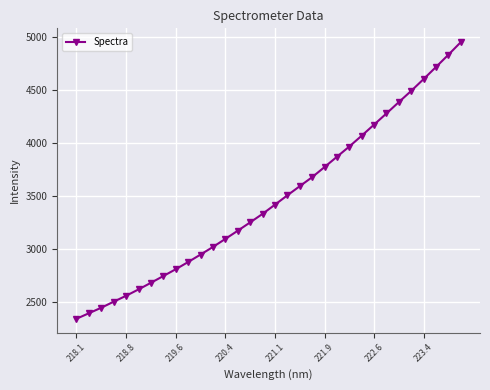

True or false: the data has more than 1 interior local peaks.

False